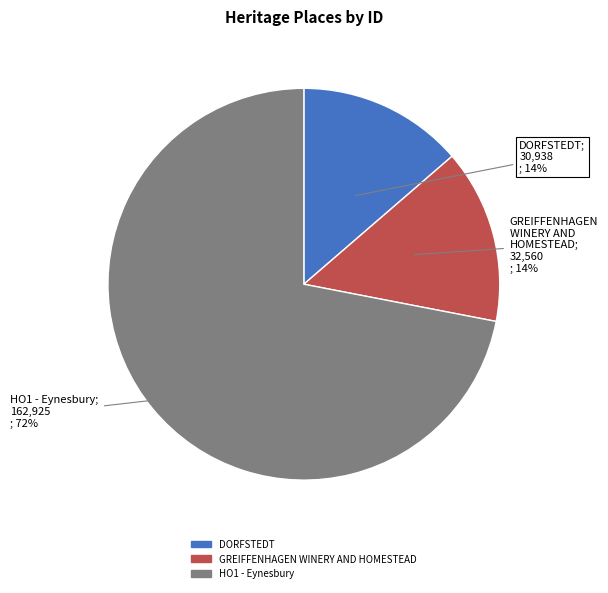

Combined, do DORFSTEDT and GREIFFENHAGEN WINERY AND HOMESTEAD account for over 50%?

No